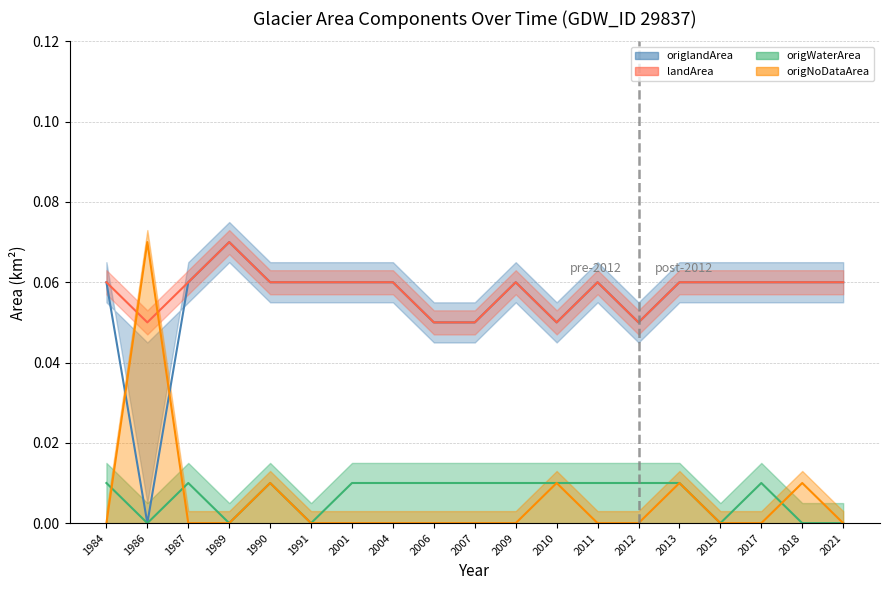

True or false: landArea has a value of 0.1 at 1986.

True